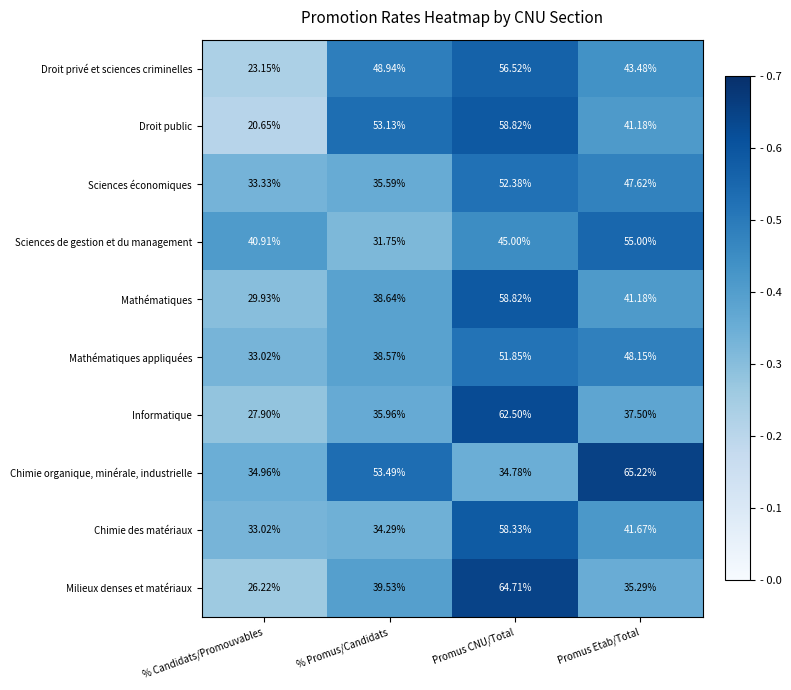

At which category does the chart reach its peak across all series?

Promus Etab/Total